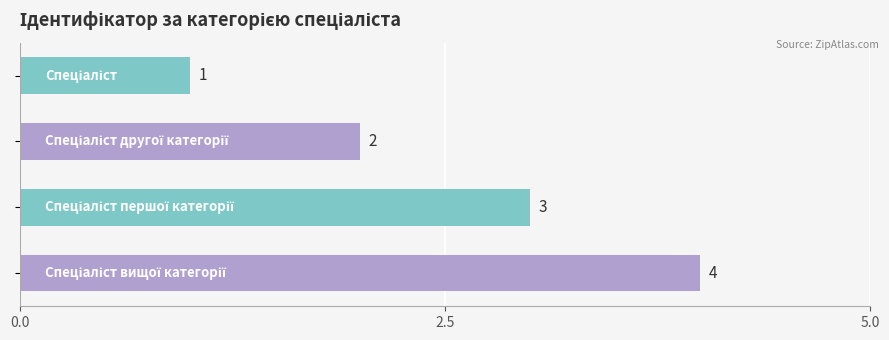

What is the greatest value displayed?

4